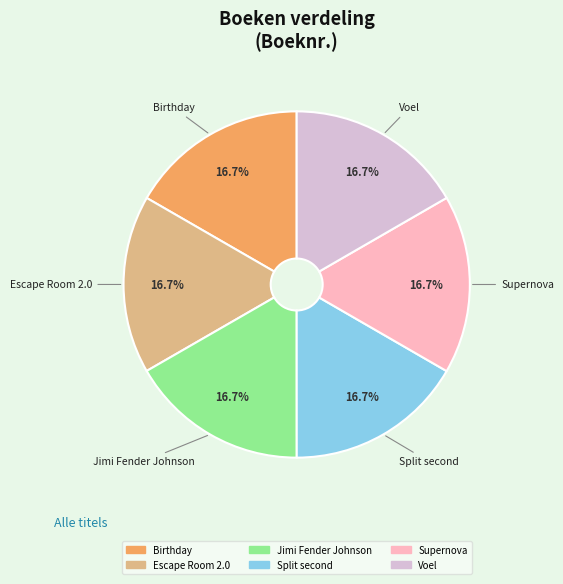

Is there any slice that represents more than half of the pie?

No